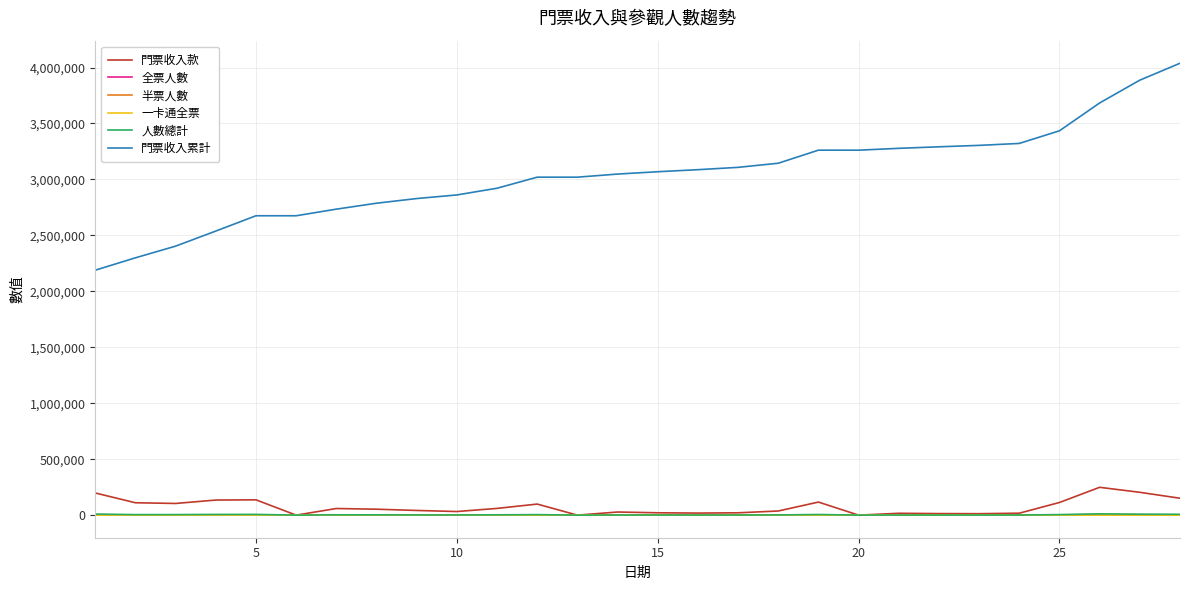

Which series has the largest range (max minus min)?

門票收入累計